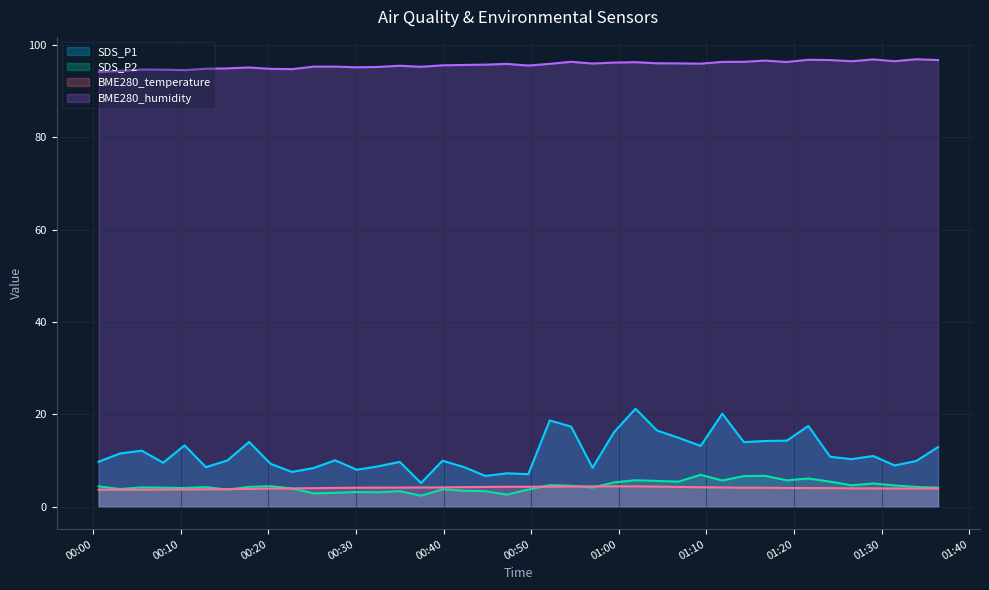

What is the average value of the SDS_P1 series?

11.7